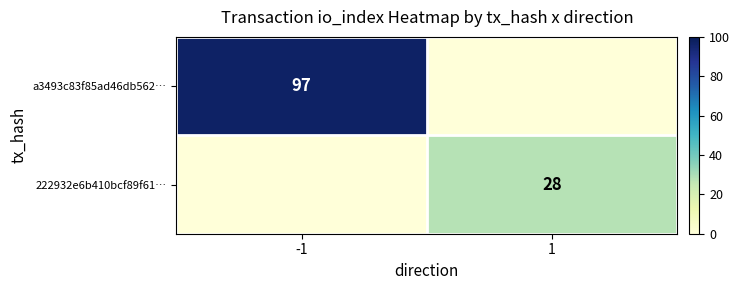

The 222932e6b410bcf89f61… series shows 45 at 1. True or false?

False